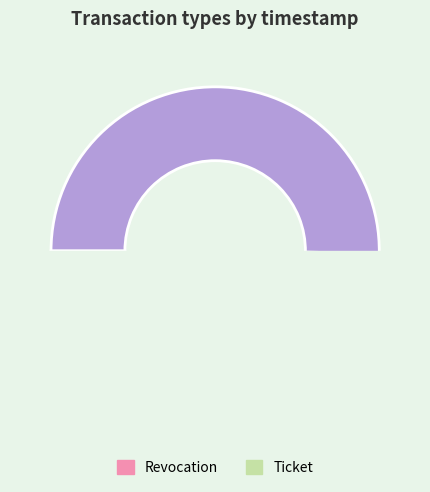

Is Ticket the majority of the pie?

No